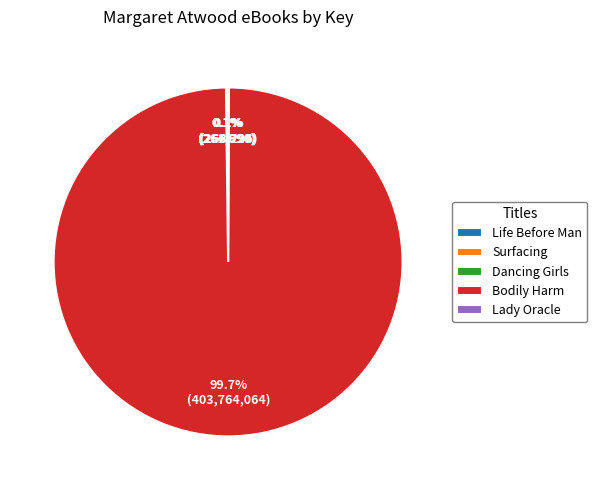

Which slice is the largest?

Bodily Harm